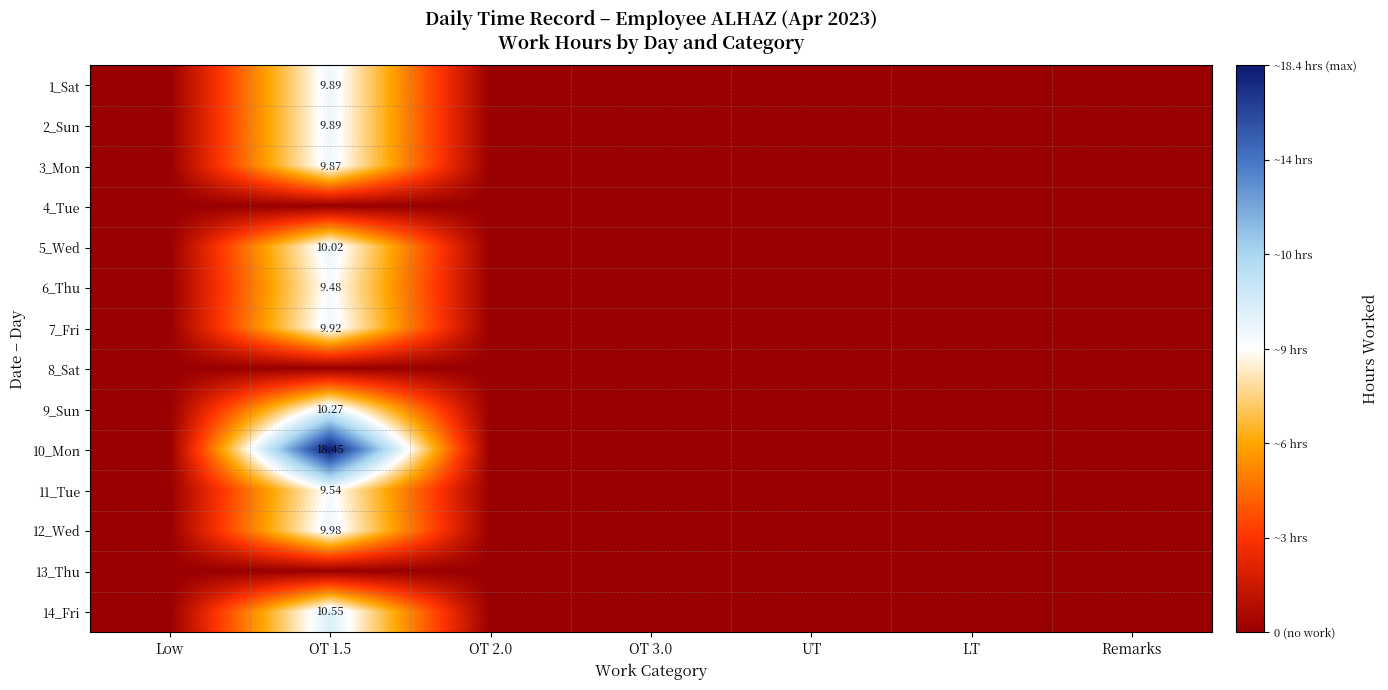

What is the difference between the 7_Fri values at OT 2.0 and OT 1.5?

9.9